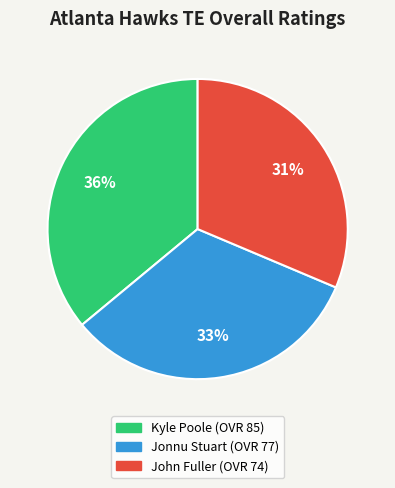

Does Kyle Poole represent more than half of the total?

No